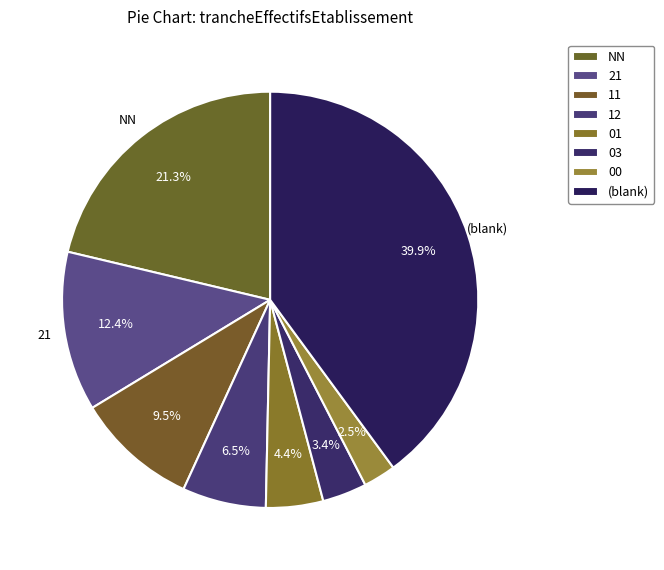

Which category has the smallest portion of the pie?

00